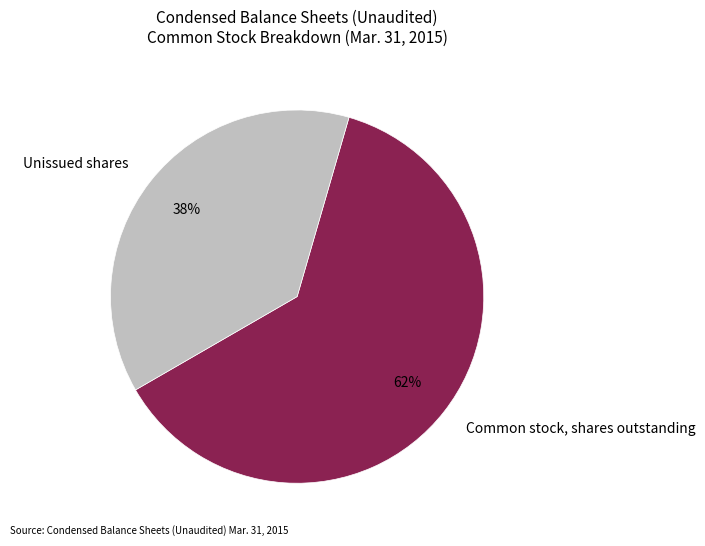

Does any single category account for the majority?

Yes